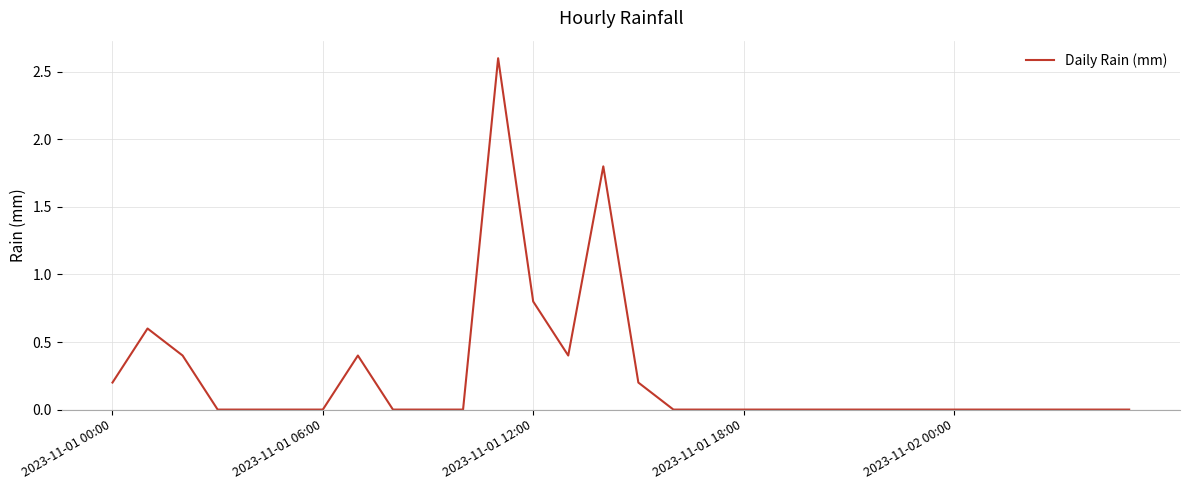

What is the maximum value shown in the chart?

2.6